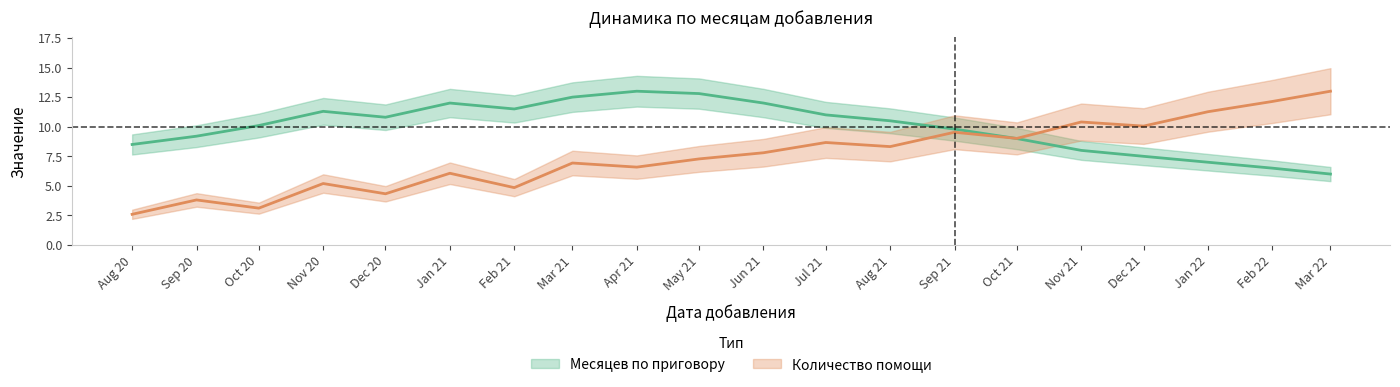

What is the label of the 19th point from the right?

Sep 20